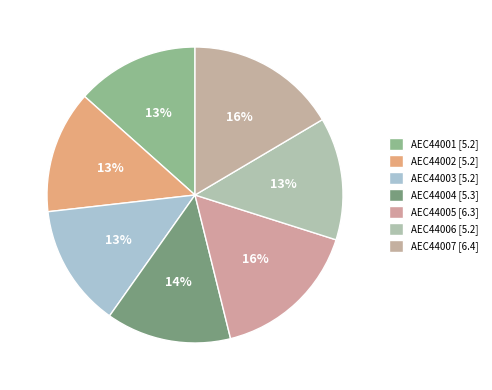

How many slices are in this pie chart?

7